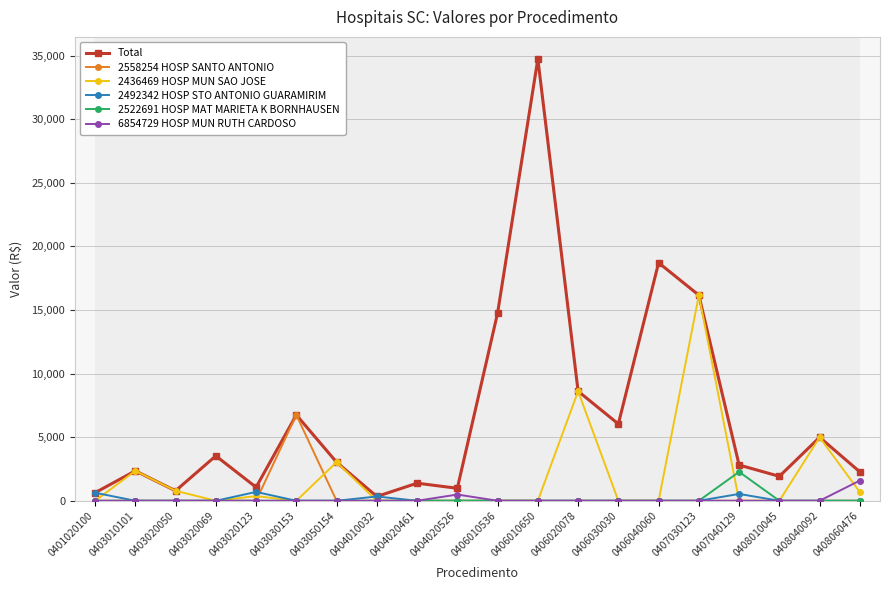

What is the average value of the 2558254 HOSP SANTO ANTONIO series?

337.5